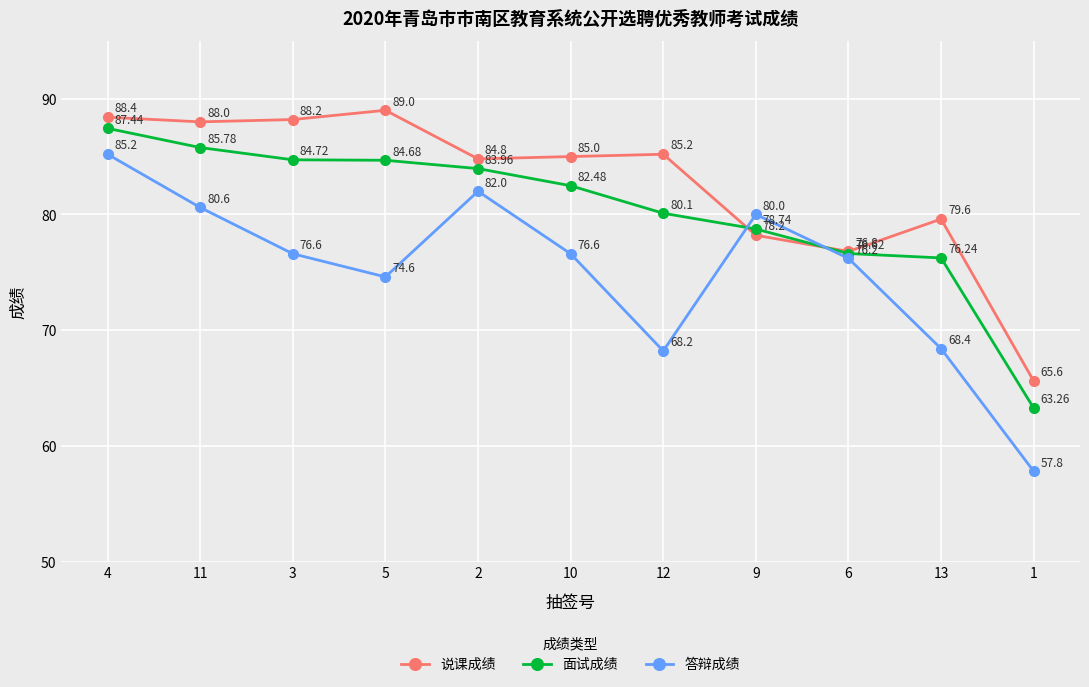

Which series changed the most between 5 and 10?

说课成绩